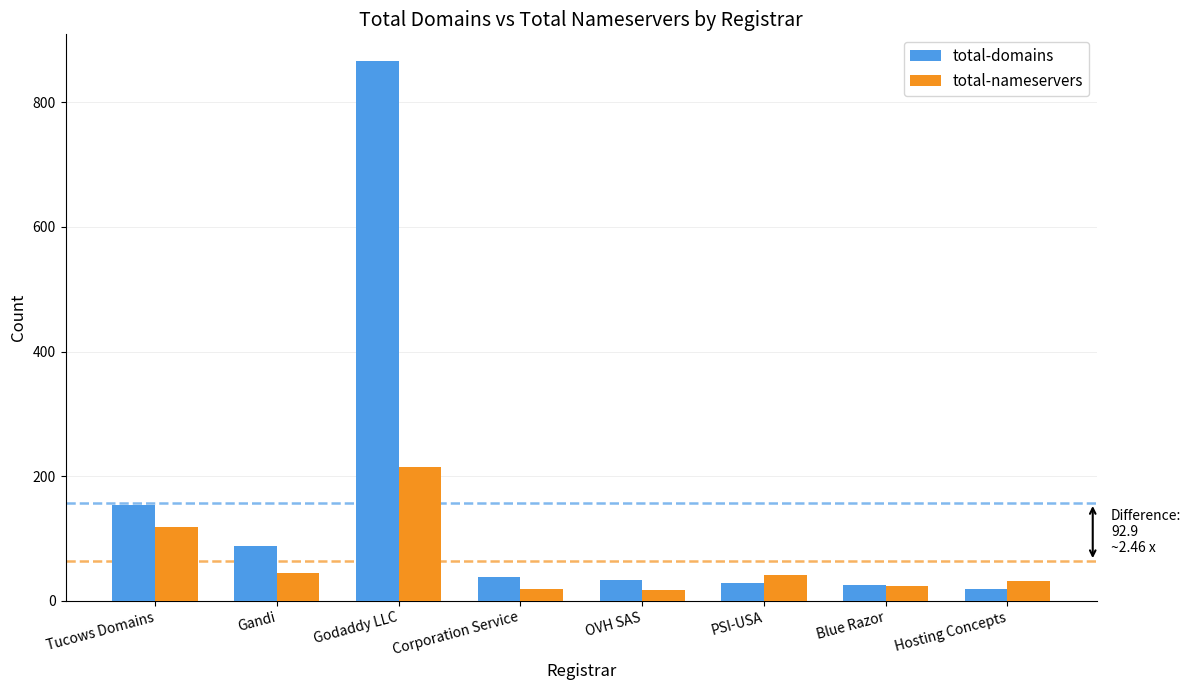

What are all the series names shown in the legend?

total-domains, total-nameservers